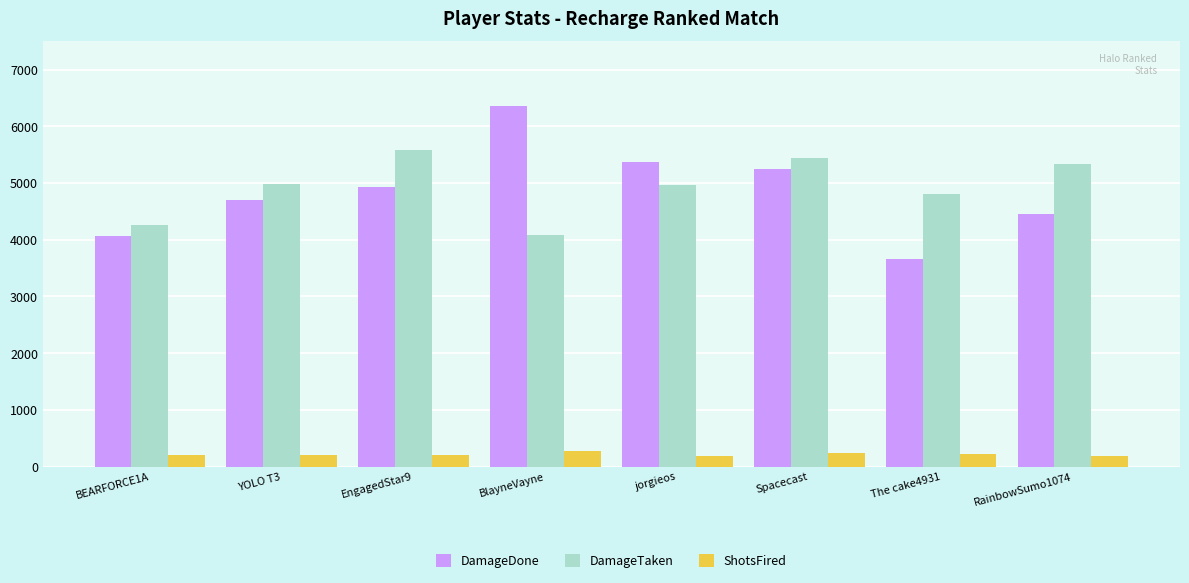

What is the total value across all series at RainbowSumo1074?

9963